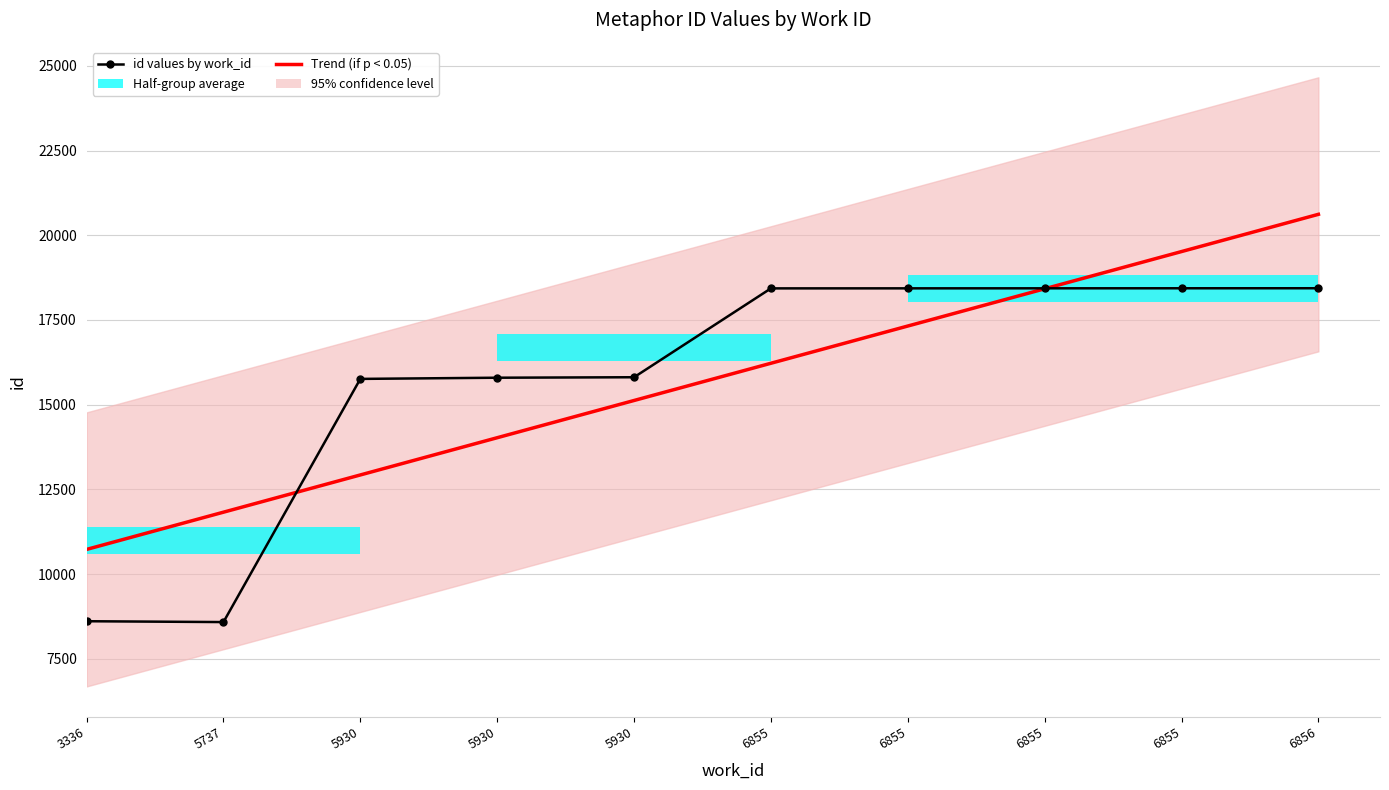

What is the difference between the maximum and second lowest values in the id values by work_id series?

9829.0